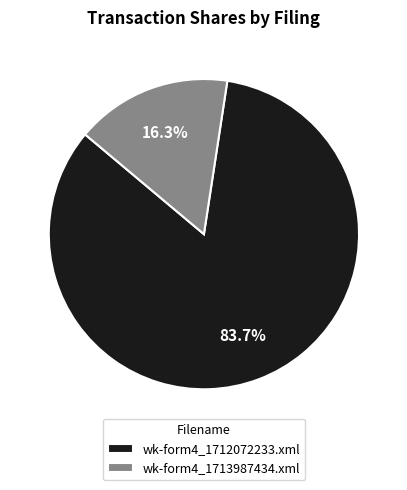

What portion of the pie excludes wk-form4_1713987434.xml?

83.7%